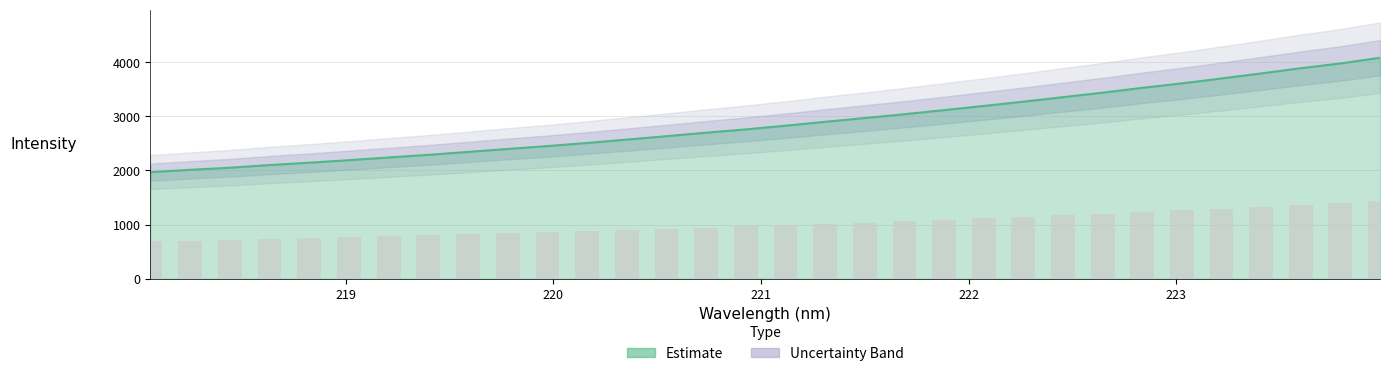

What is the average value?

2876.4